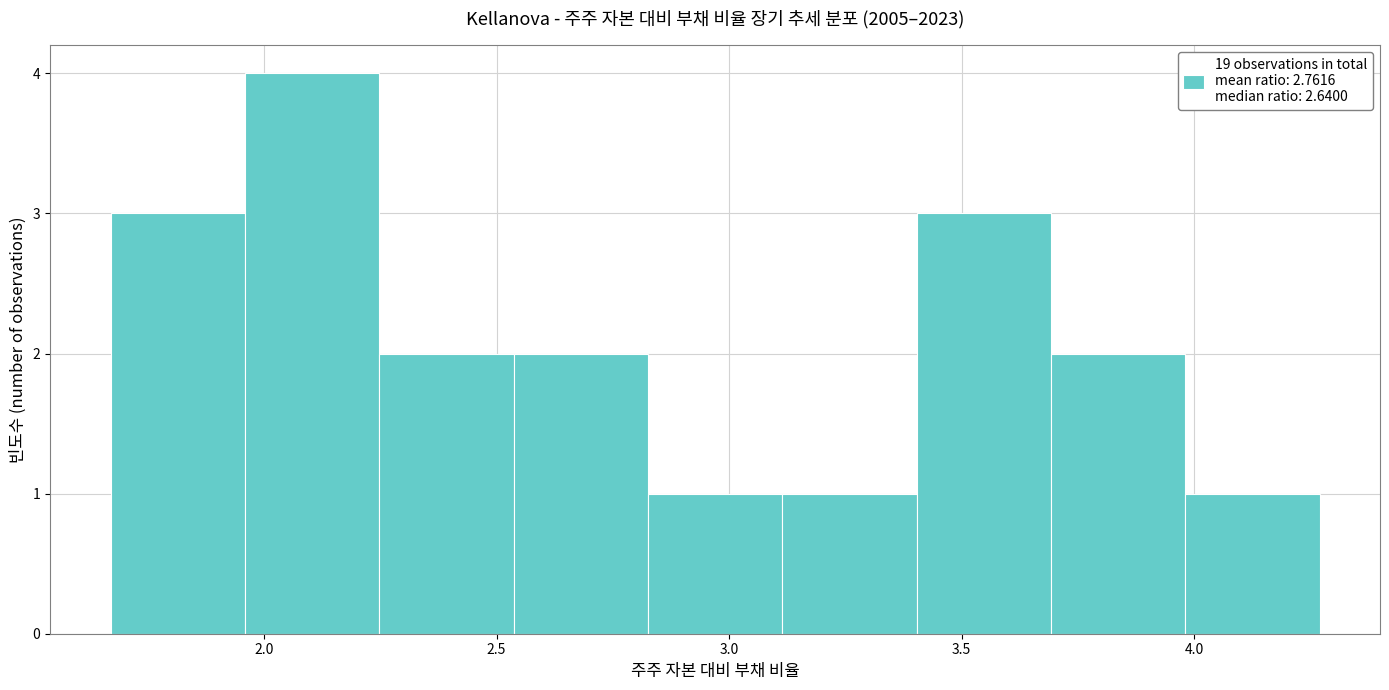

Reading left to right, transcribe this chart: for each bar, give the range it covers on the x-axis and its height. Neither the bar edges nor the heights are printed on the chart, so give them approximately, as read against the axes.

1.65 to 1.95: 3
1.95 to 2.25: 4
2.25 to 2.55: 2
2.55 to 2.85: 2
2.85 to 3.10: 1
3.10 to 3.40: 1
3.40 to 3.70: 3
3.70 to 4.00: 2
4.00 to 4.25: 1